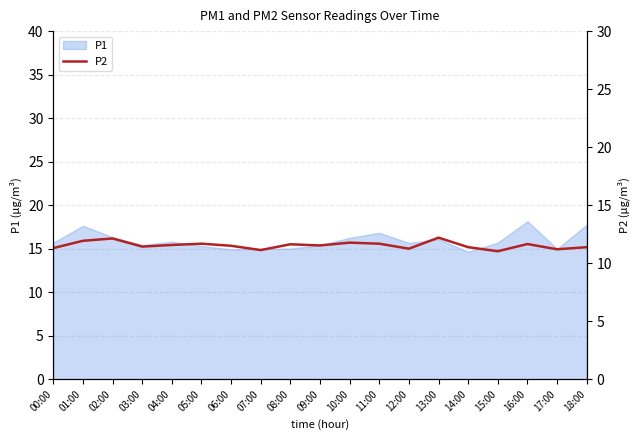

Does the chart display data point markers on the line(s)?

No